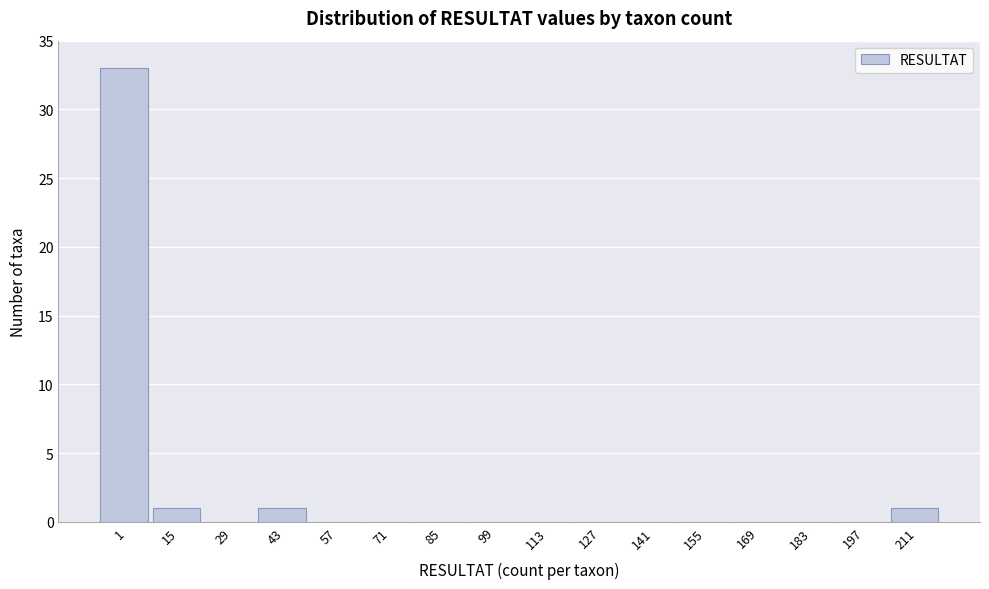

Reading left to right, extract all data points from this chart.

1=33	15=1	29=0	43=1	57=0	71=0	85=0	99=0	113=0	127=0	141=0	155=0	169=0	183=0	197=0	211=1